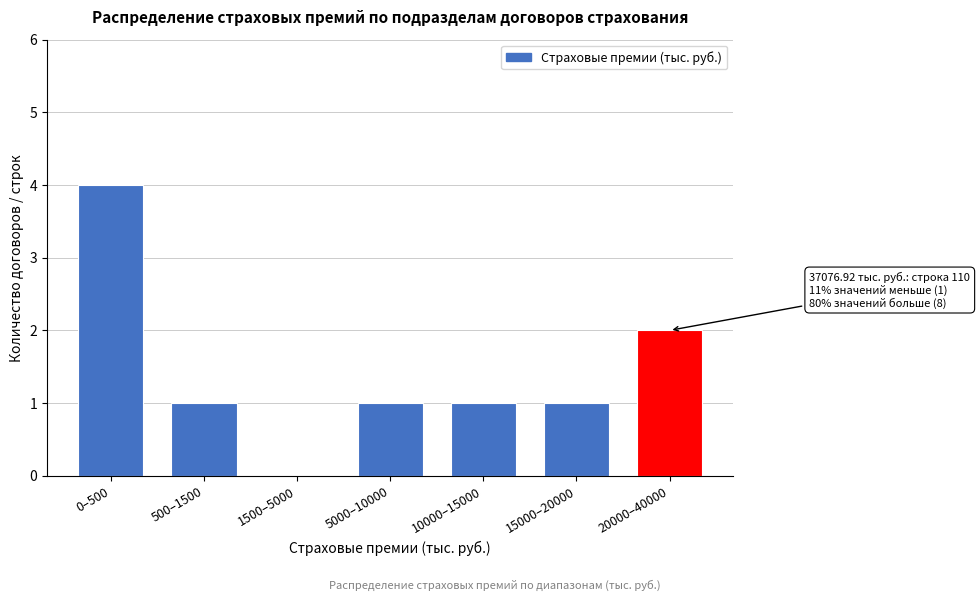

Reading left to right, extract all data points from this chart.

0–500=4	500–1500=1	1500–5000=0	5000–10000=1	10000–15000=1	15000–20000=1	20000–40000=2